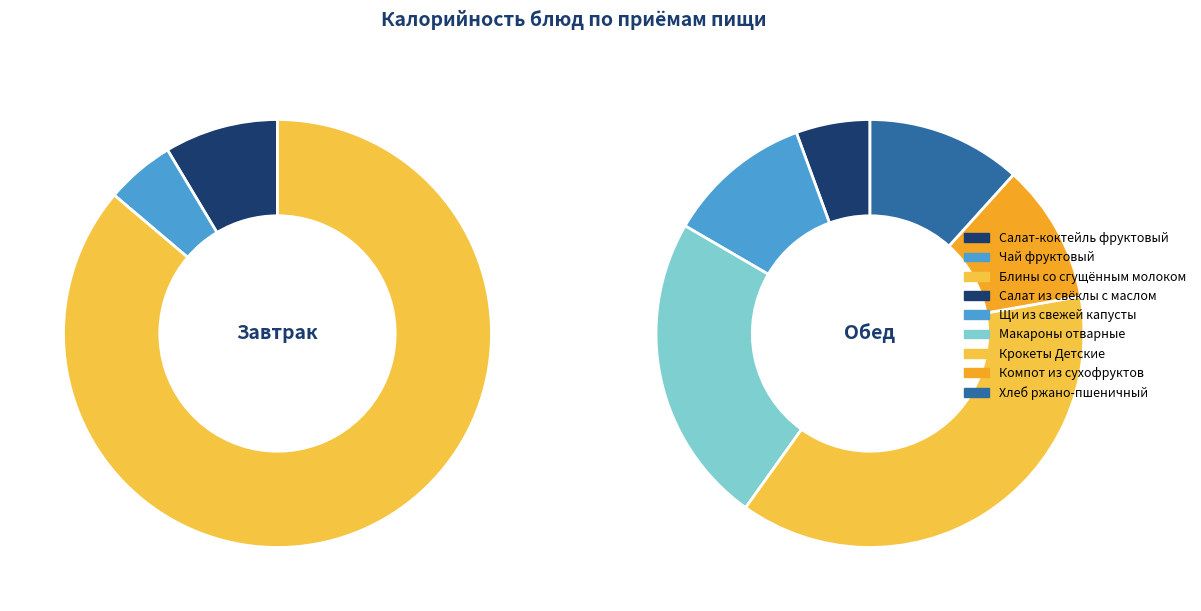

Count the number of slices in the pie.

9